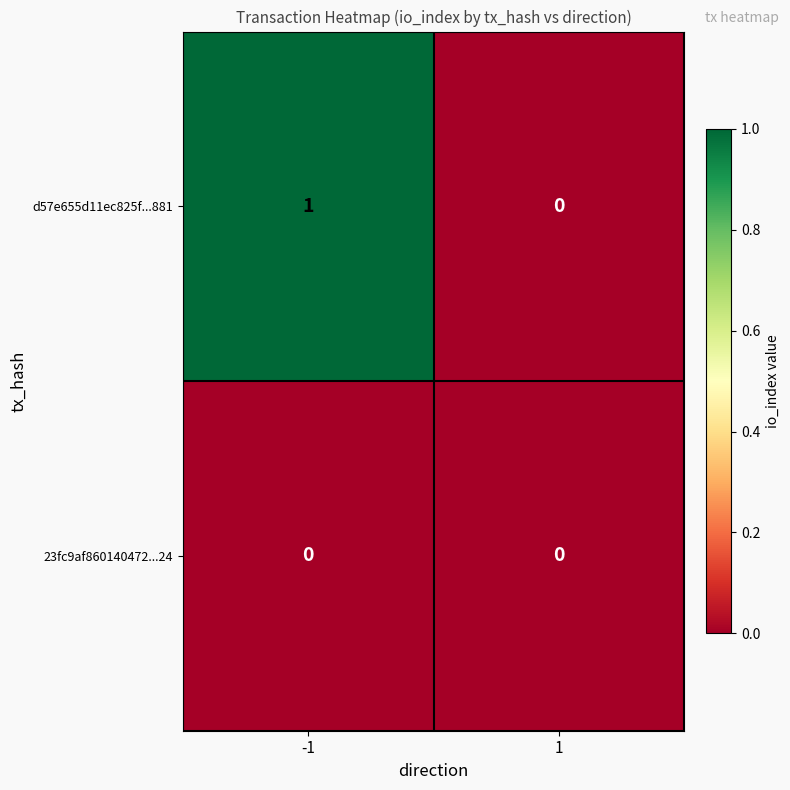

Between -1 and 1, which series saw the biggest shift?

d57e655d11ec825f...881